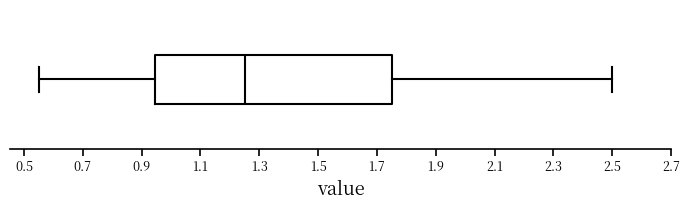

Where is the left edge of the box on the x-axis? The values are not printed on the chart, so give them approximately, as read against the axis.

0.94